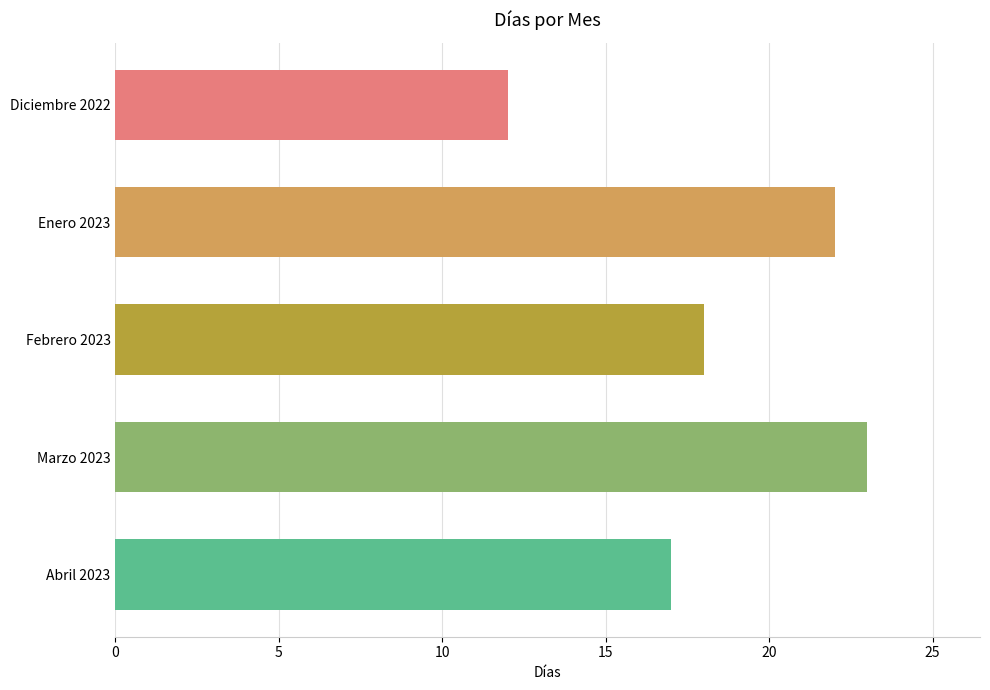

List the labels in order of value, smallest first.

Diciembre 2022, Abril 2023, Febrero 2023, Enero 2023, Marzo 2023